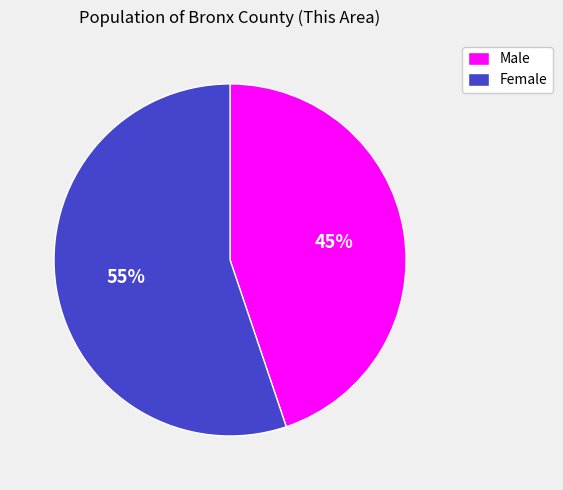

What percentage is the Female slice, to the nearest percent?

55%